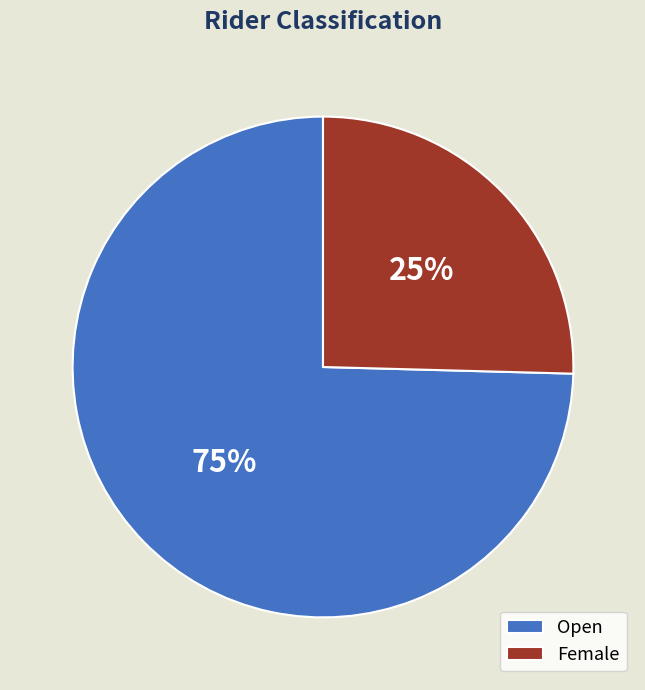

Is it true that Female is 37% of the pie?

False